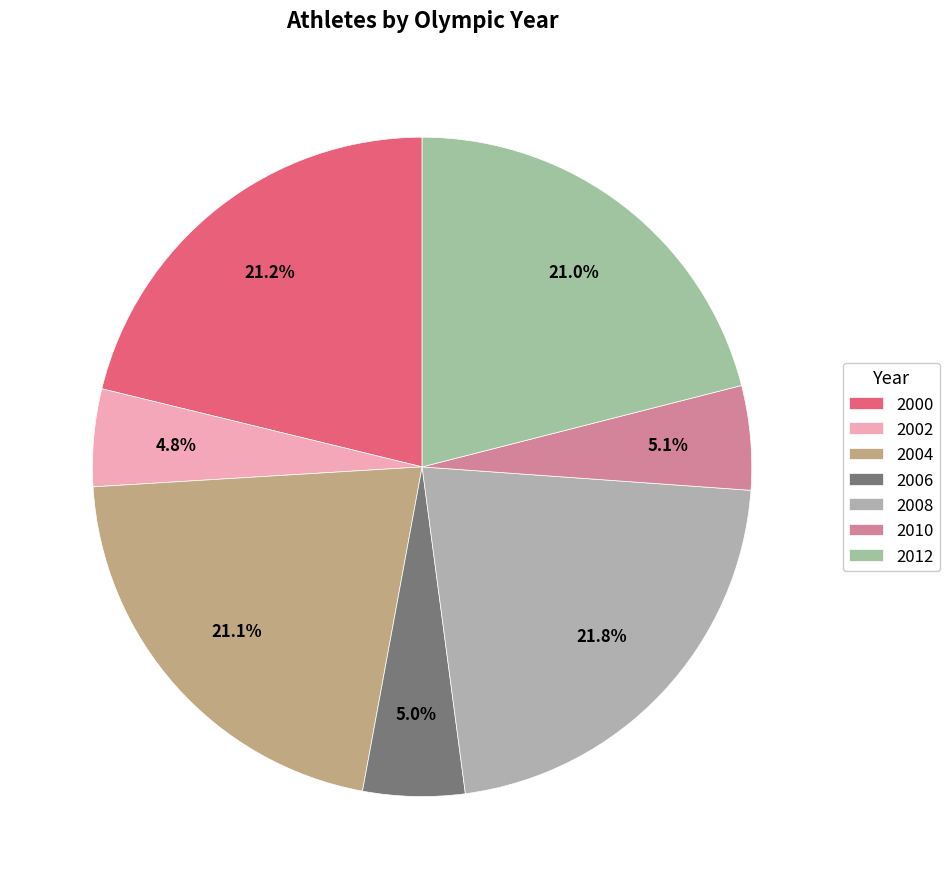

To the nearest percent, what is the combined percentage of 2012 and 2010?

26%